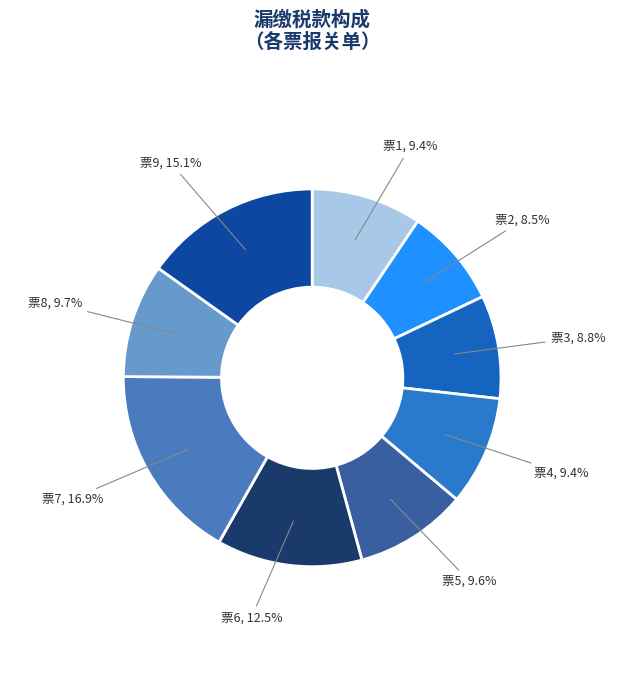

Does any single category account for the majority?

No